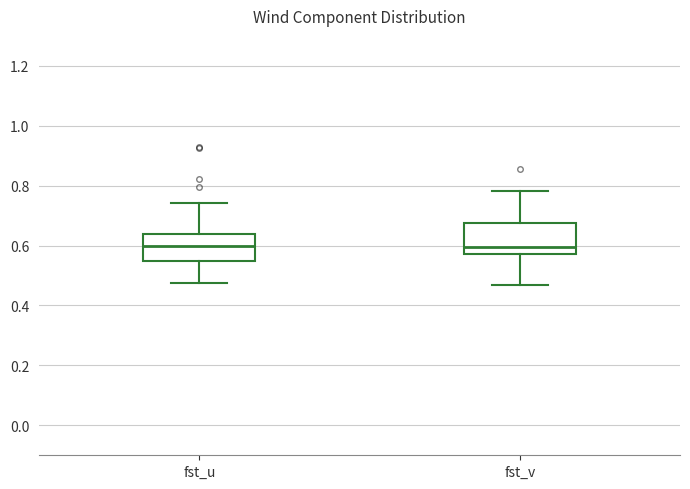

Reading left to right, transcribe this box plot: for each box, give where its median line is, the range the box spans, and where its two whiskers end, as read against the y-axis. The values are not printed on the chart, so give them approximately, as read against the axis.

fst_u: median 0.60, box 0.54 to 0.64, whiskers 0.48 to 0.74
fst_v: median 0.60, box 0.58 to 0.68, whiskers 0.46 to 0.78